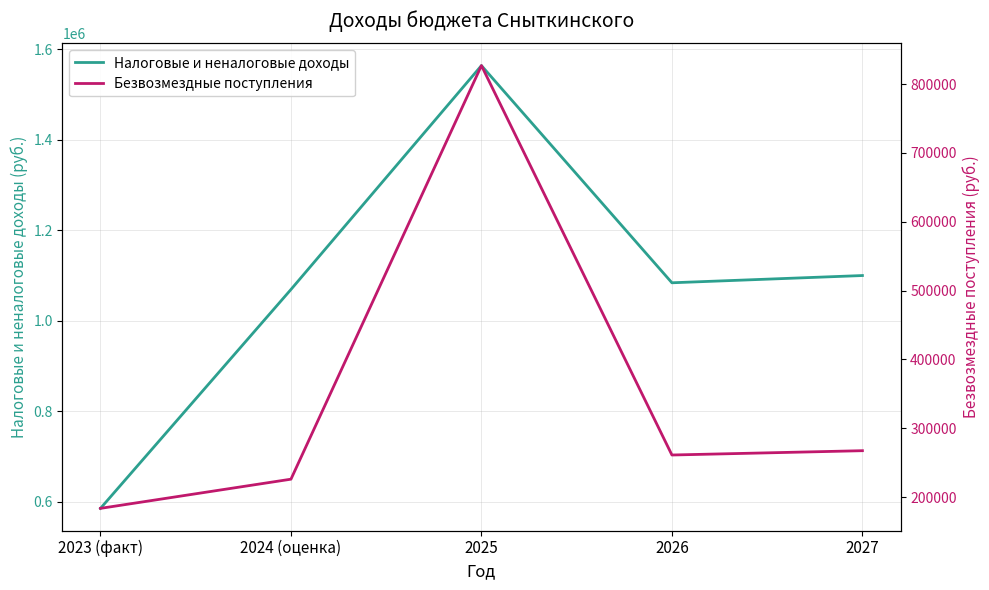

Where is the first local maximum for Безвозмездные поступления?

2025